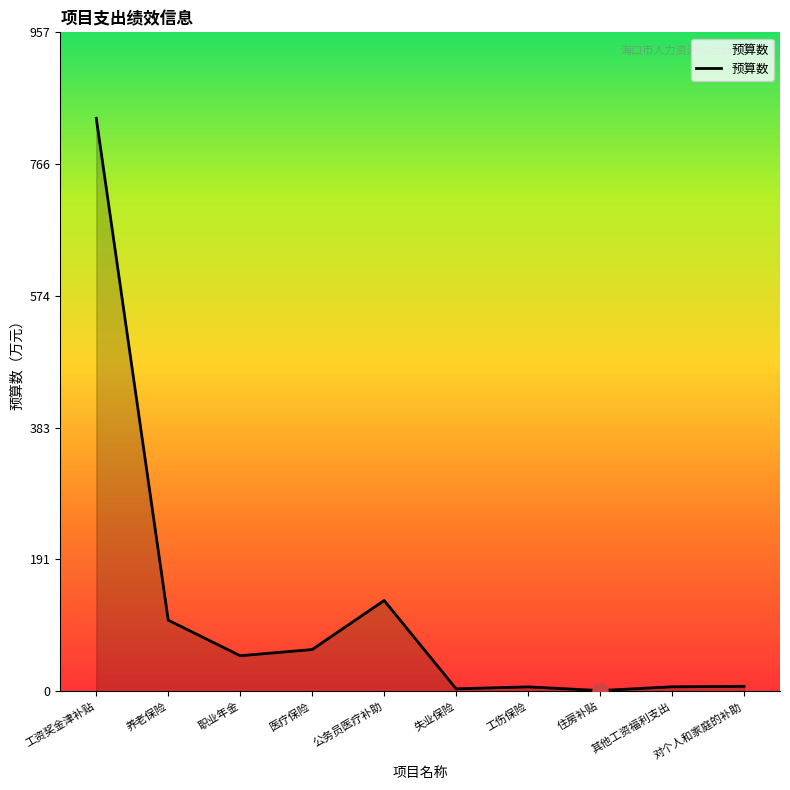

Between 对个人和家庭的补助 and 公务员医疗补助, which is larger?

公务员医疗补助